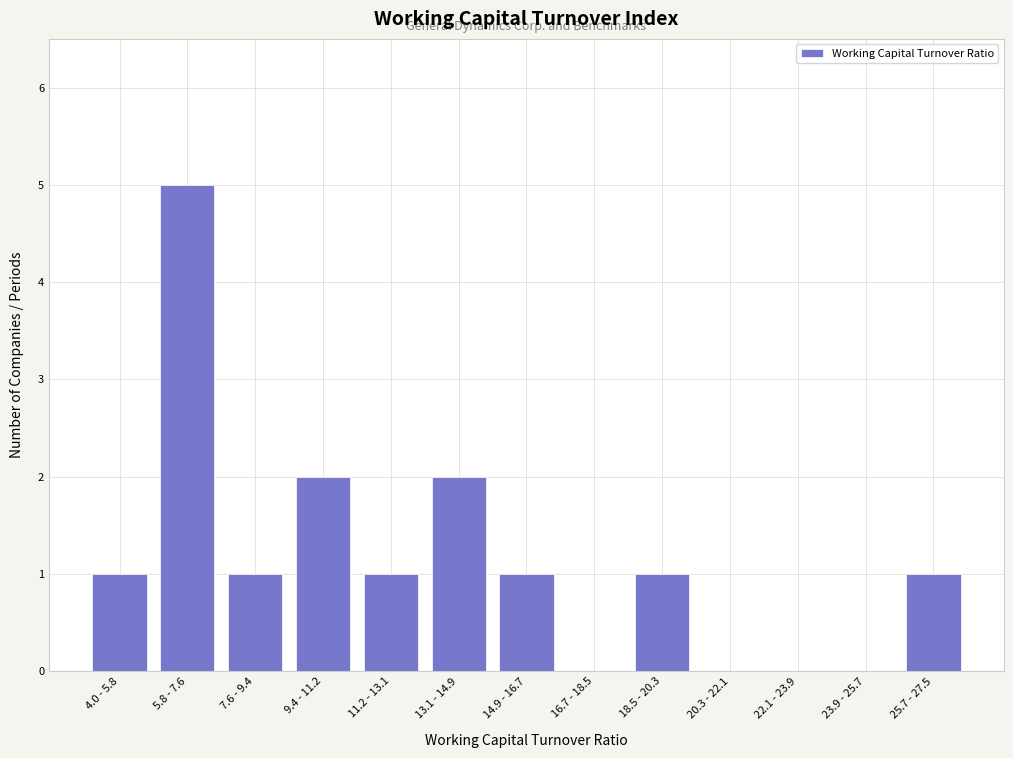

Reading right to left, extract all data points from this chart.

25.7 - 27.5=1	23.9 - 25.7=0	22.1 - 23.9=0	20.3 - 22.1=0	18.5 - 20.3=1	16.7 - 18.5=0	14.9 - 16.7=1	13.1 - 14.9=2	11.2 - 13.1=1	9.4 - 11.2=2	7.6 - 9.4=1	5.8 - 7.6=5	4.0 - 5.8=1